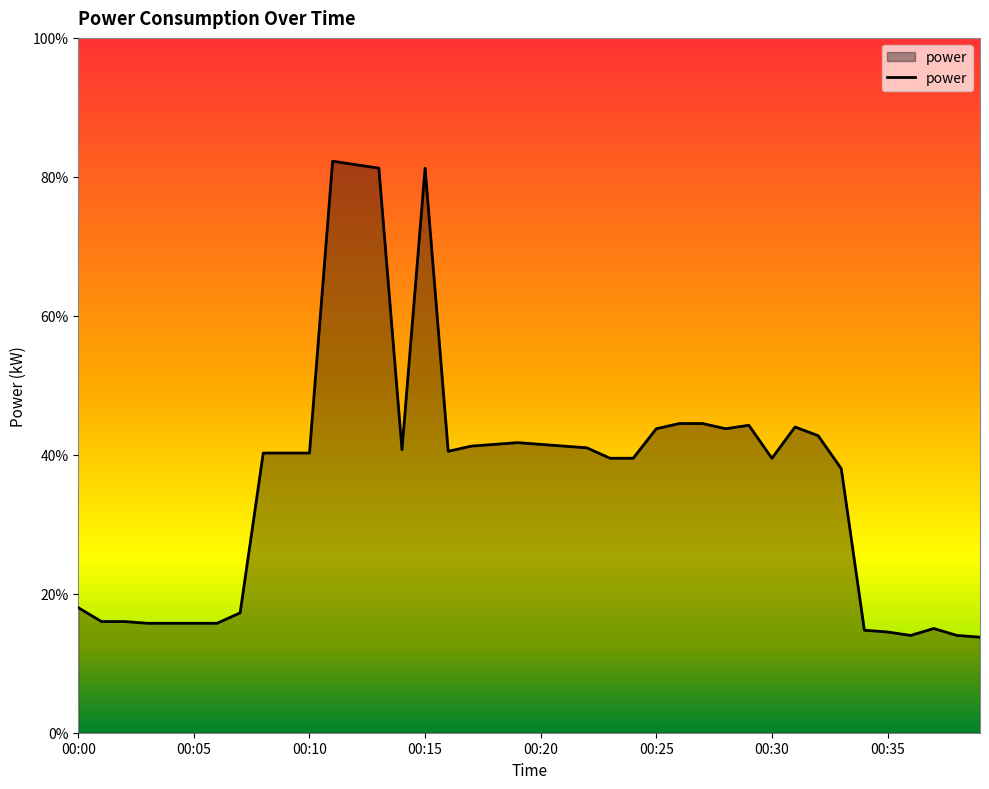

How many interior local valleys (lower than both neighbors) does the data have?

5